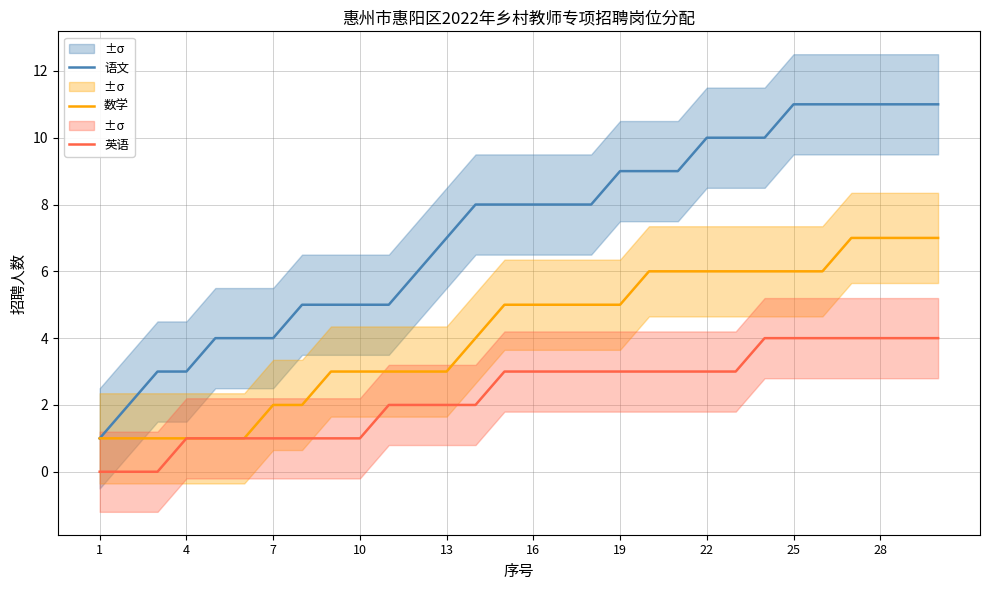

What is the maximum value for 数学?

7